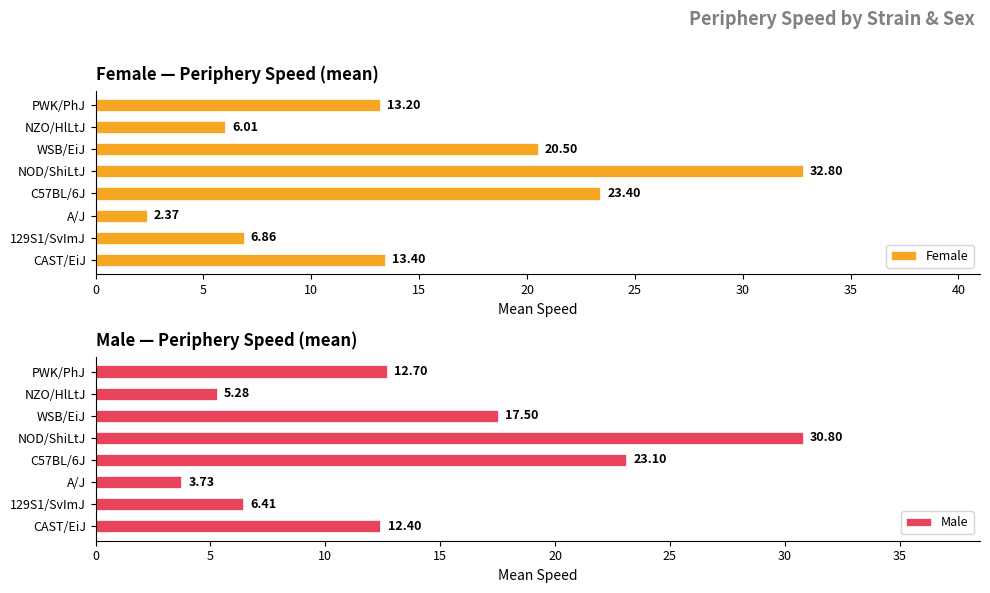

How many data points in Male are less than 12?

3